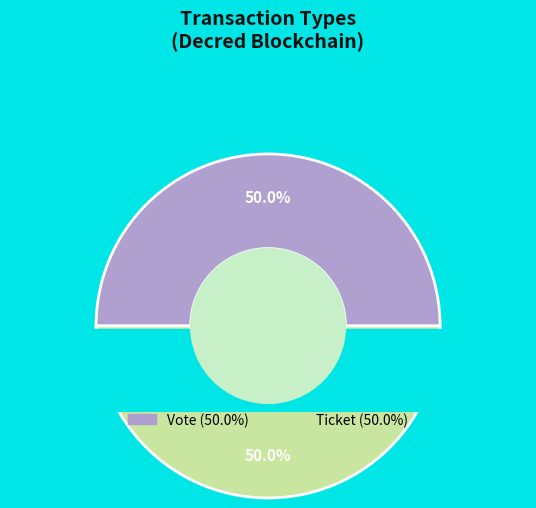

Count the number of slices in the pie.

2